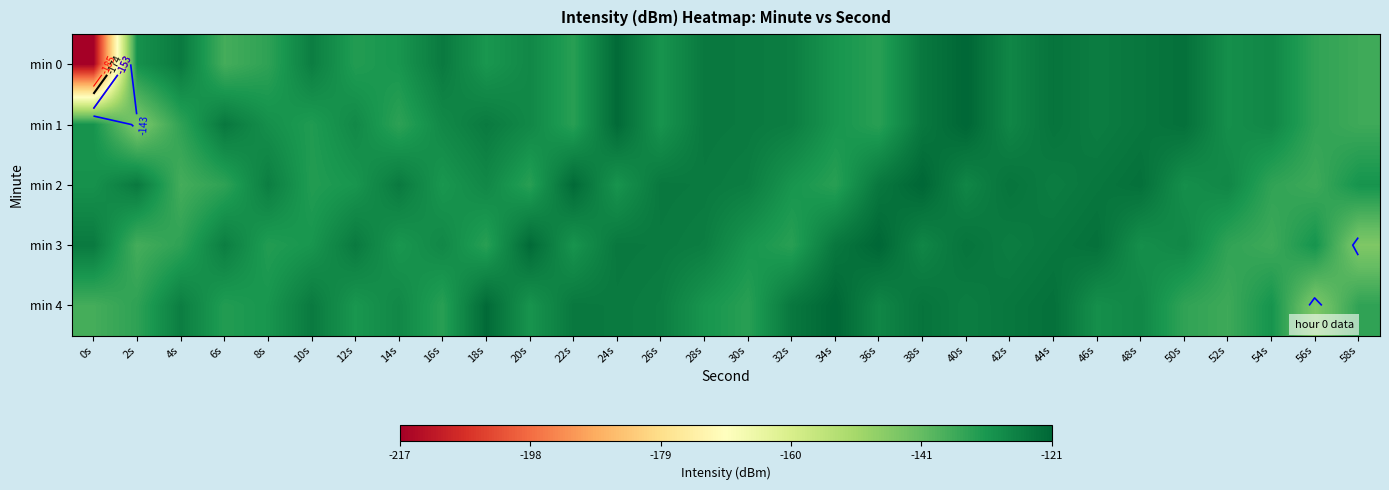

Where is min 4 nearest to the value -132?

6s